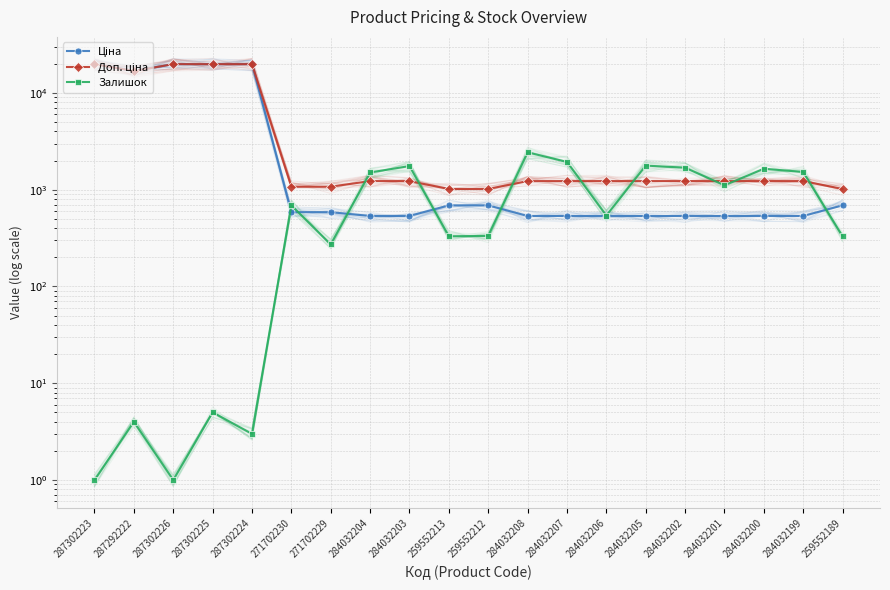

What is the maximum value shown in the chart?

19831.1